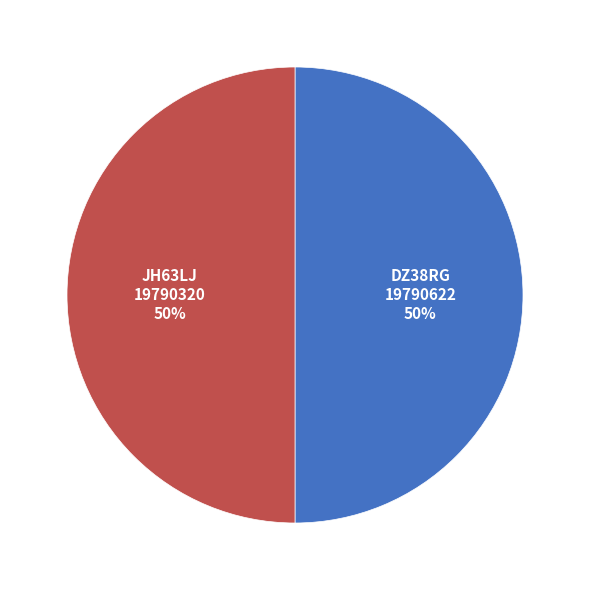

To the nearest percent, what is the average slice percentage?

50%